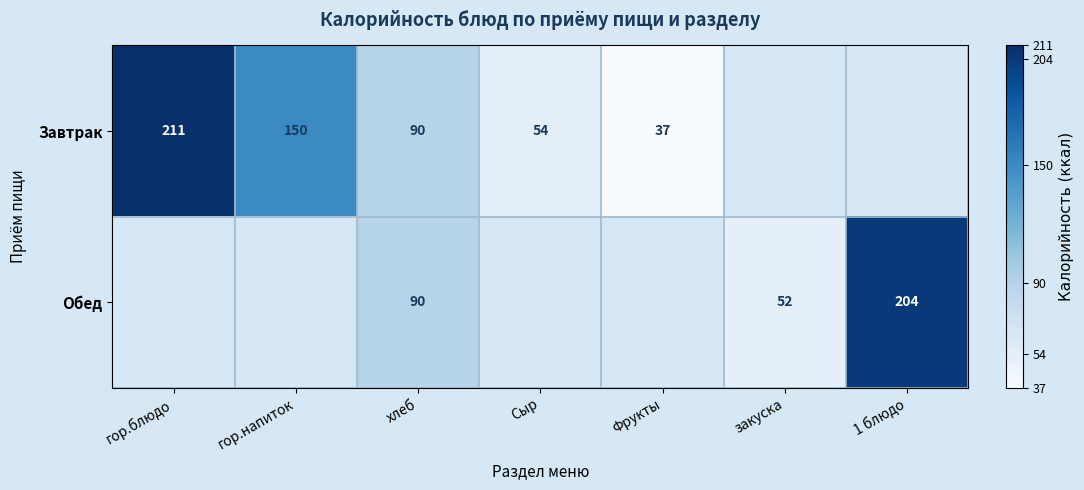

True or false: Обед has a value of 328 at 1 блюдо.

False